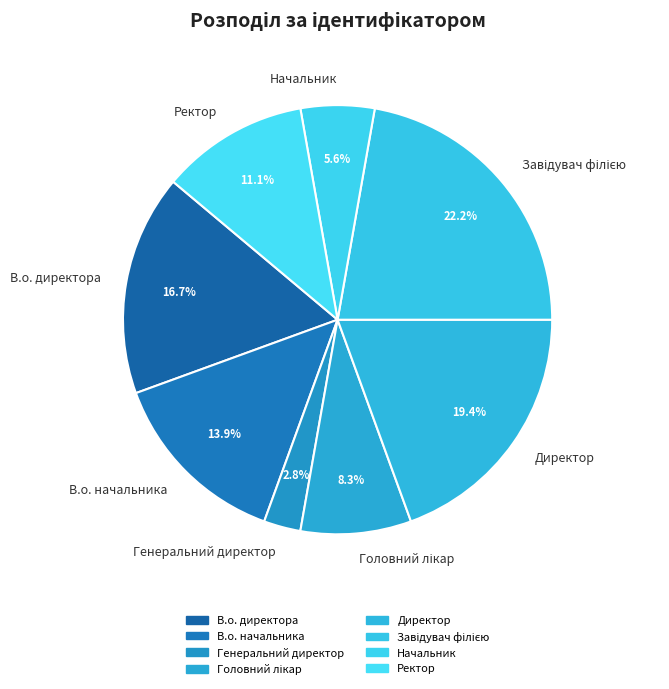

Between Начальник and В.о. начальника, which is larger?

В.о. начальника